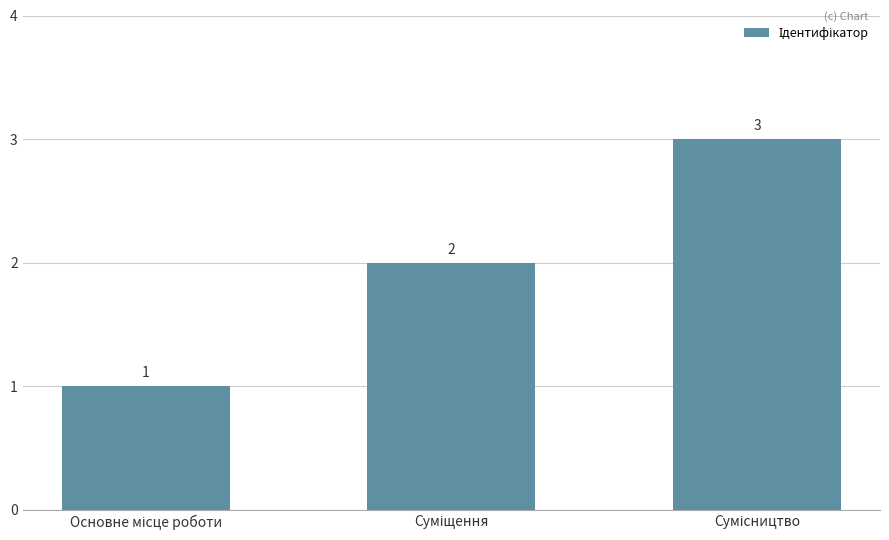

How many values are between 1 and 3?

3